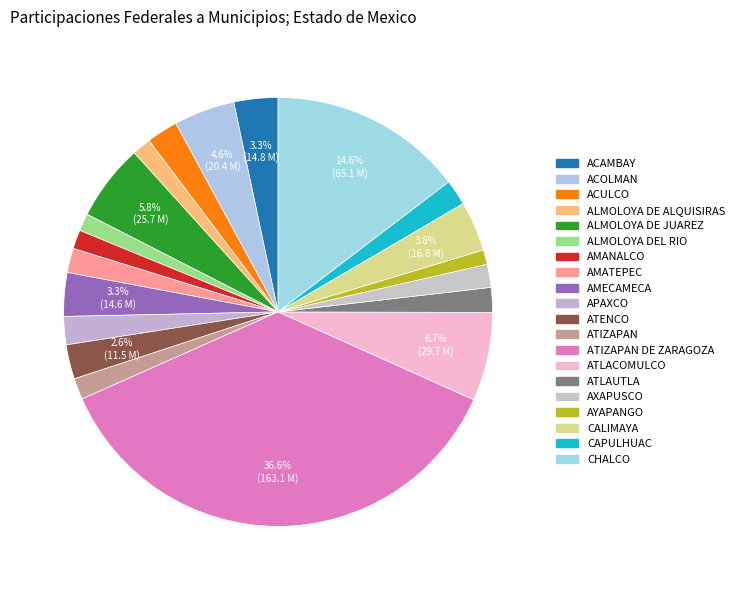

Does any single category account for the majority?

No